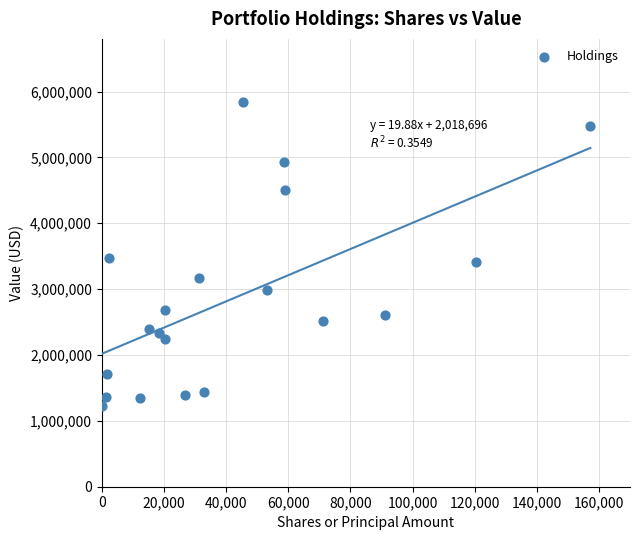

What is the range of Y values (max minus min)?

4620000